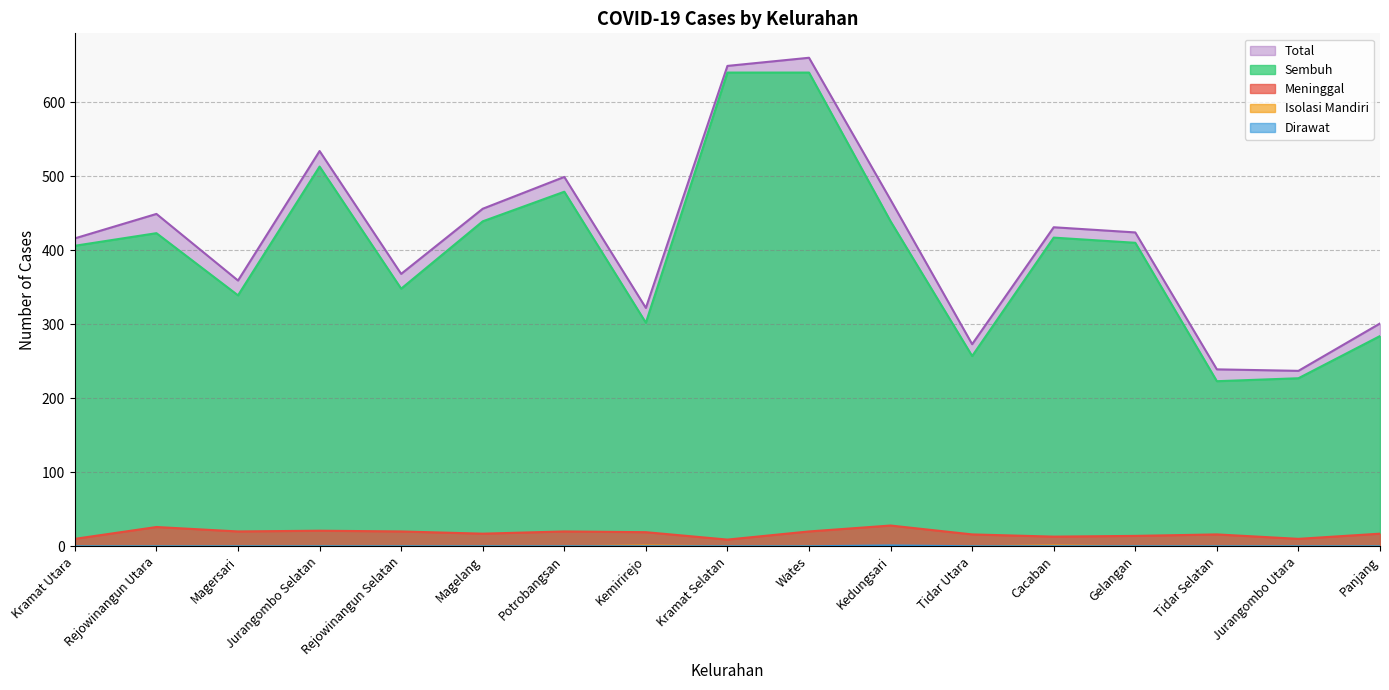

What is the label of the 13th point from the right?

Rejowinangun Selatan